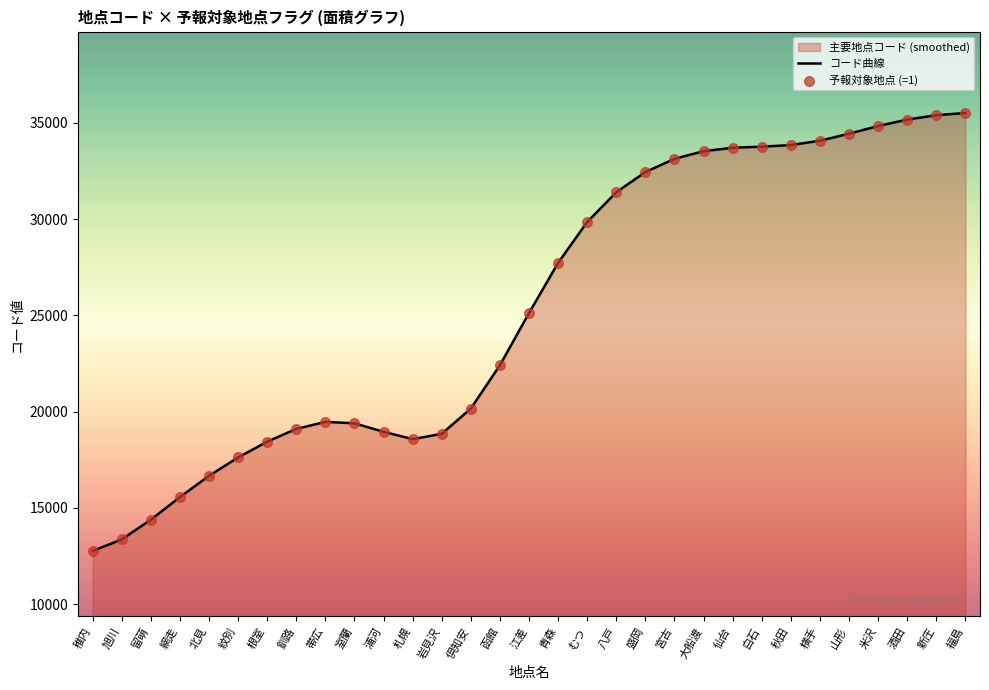

Which series reaches the minimum Y coordinate?

コード曲線